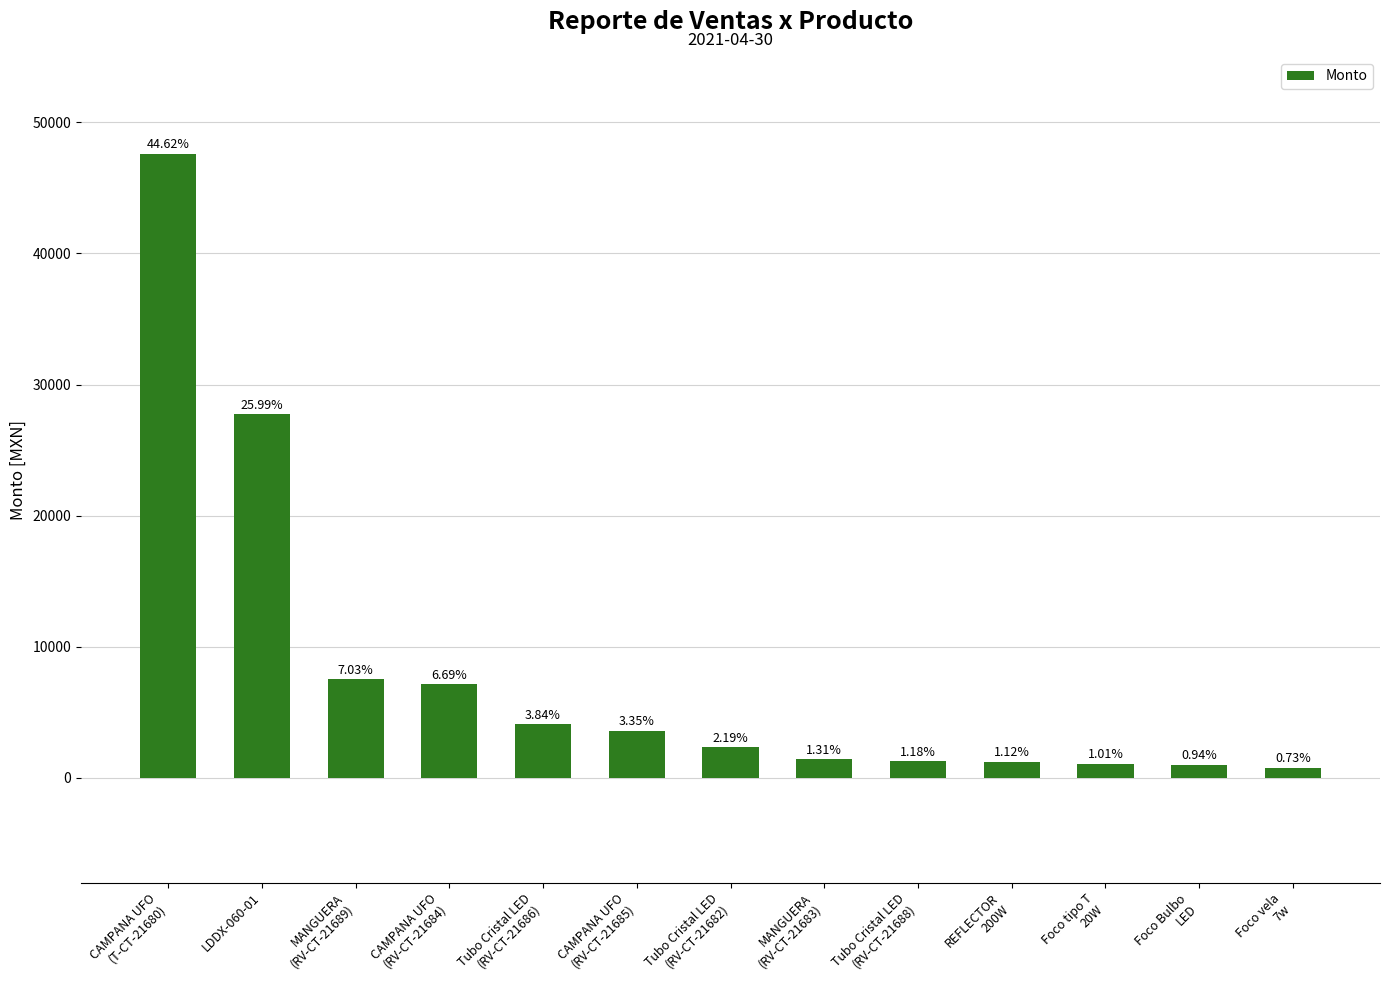

Reading left to right, what are all the values shown in this chart?

47600	27720	7500	7140	4095	3570	2340	1400	1260	1200	1075	1000	775